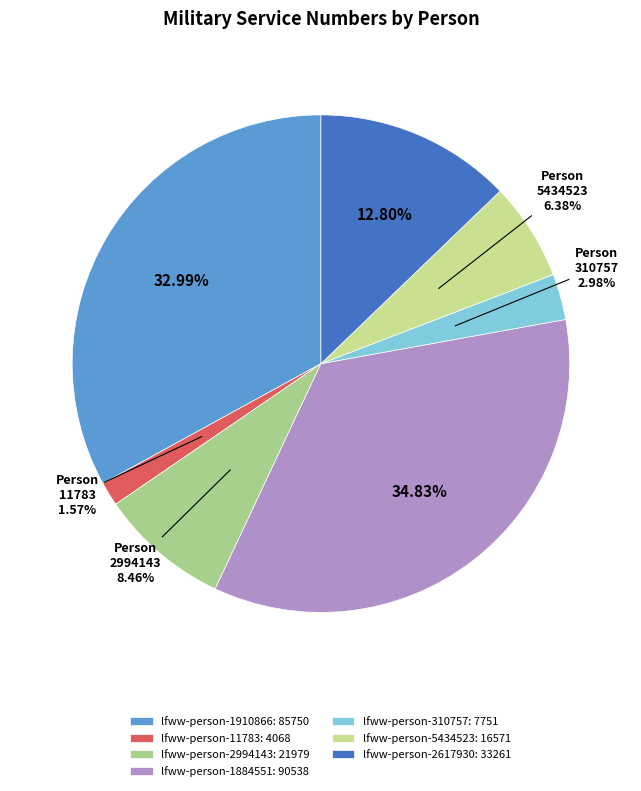

Which slice is the largest?

lfww-person-1884551